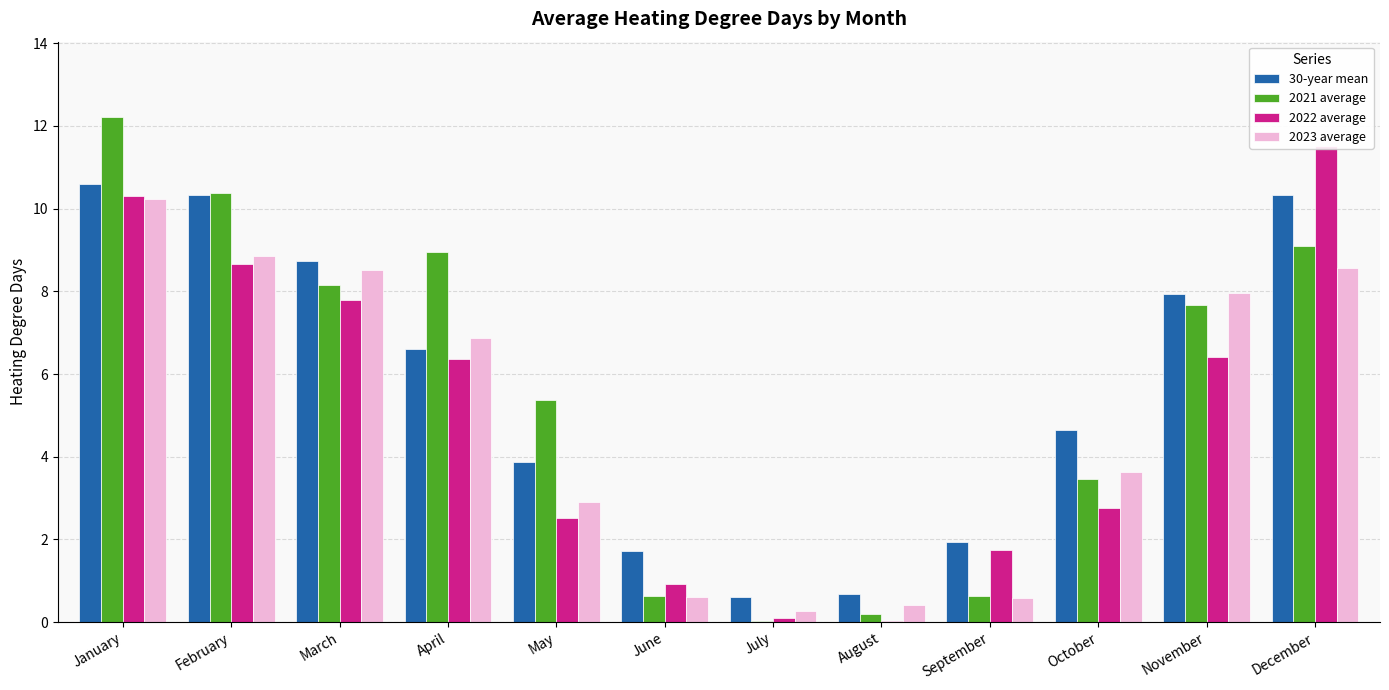

What is the sum of the 2022 average values at July and November?

6.5